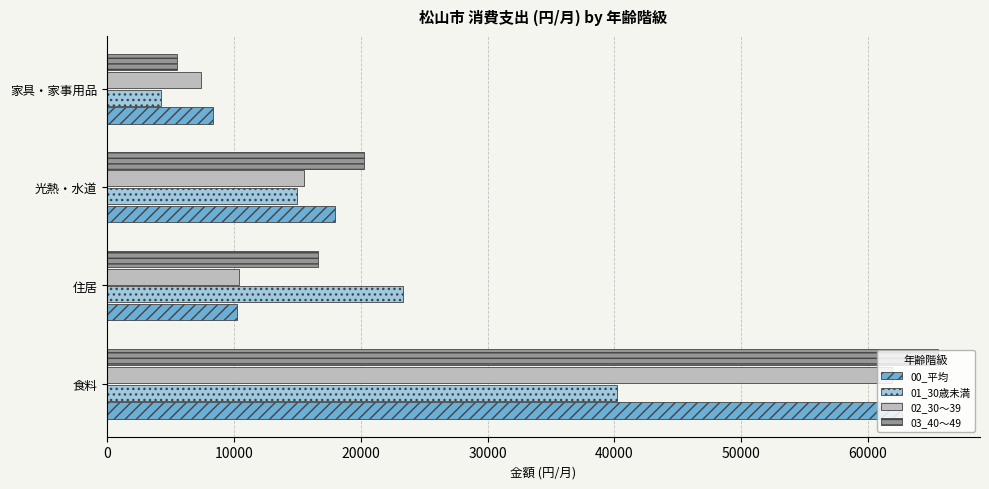

What is the greatest value displayed?

65552